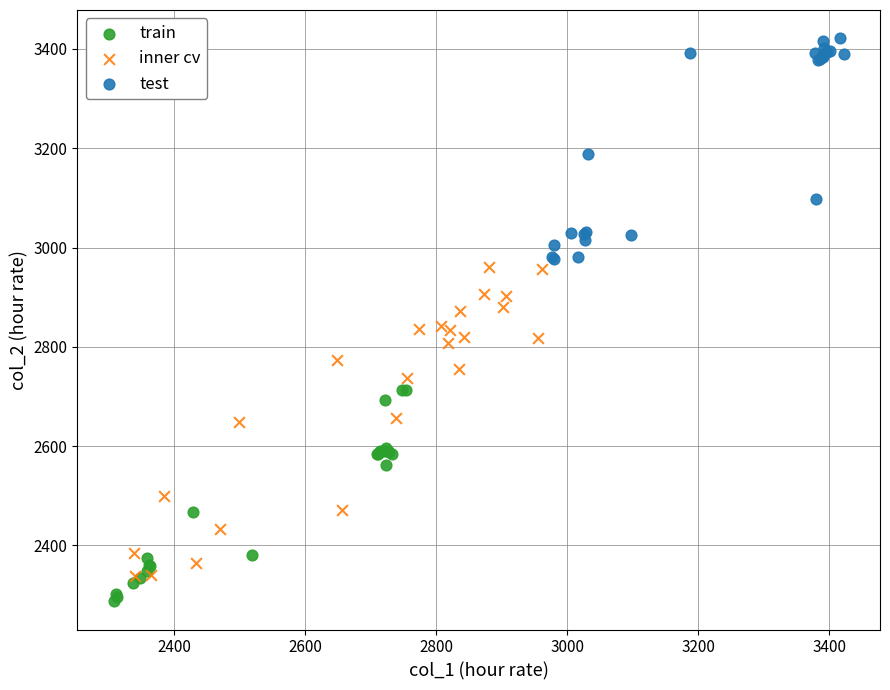

Which series reaches the maximum Y coordinate?

test